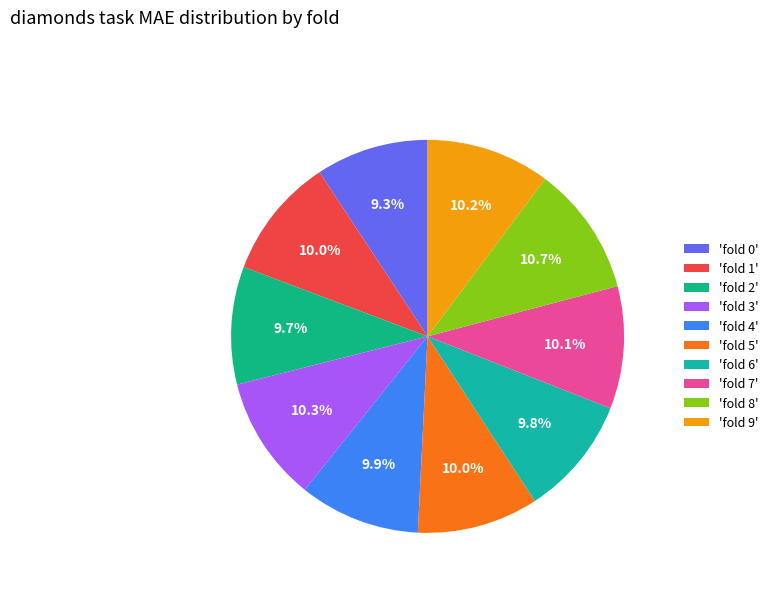

How many segments does this pie chart have?

10